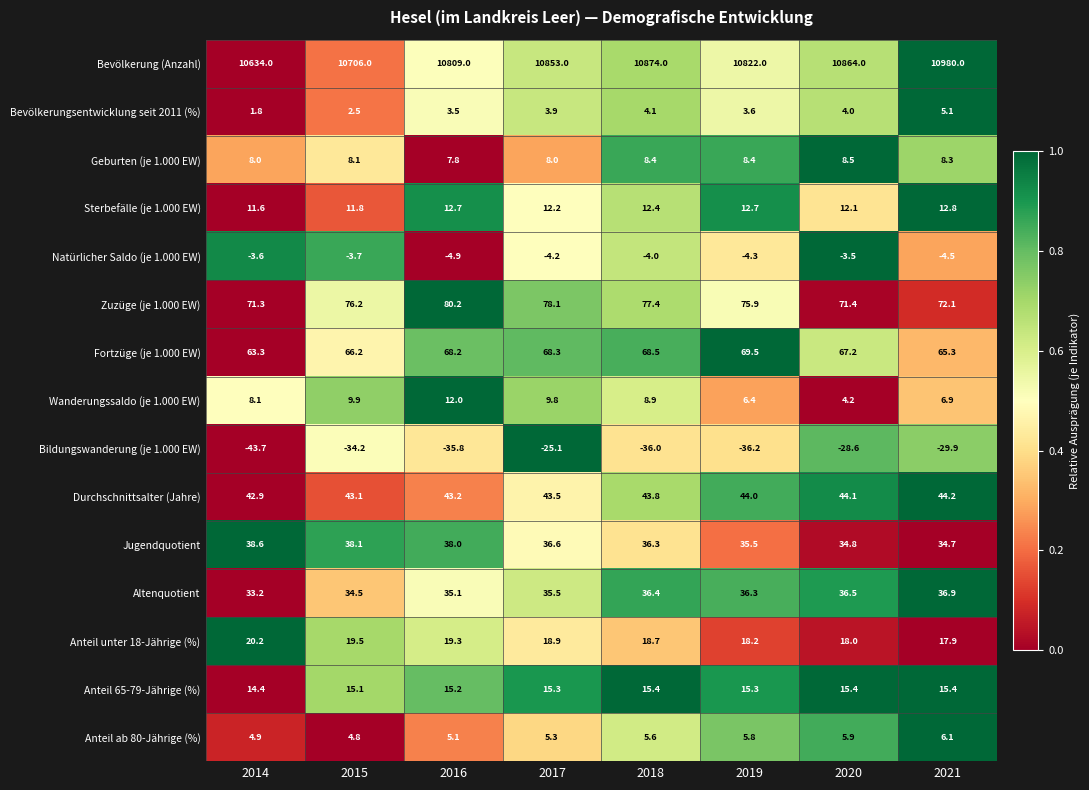

Which series has the widest spread of values?

Bevölkerung (Anzahl)